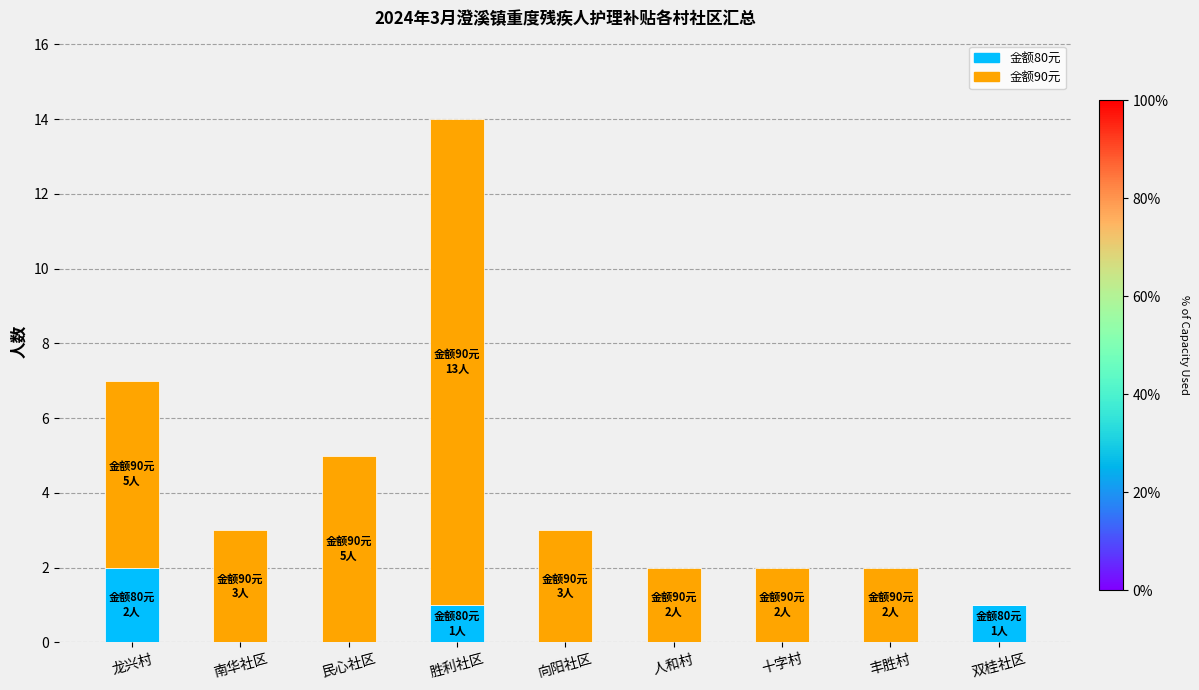

Count the number of data series in this chart.

2